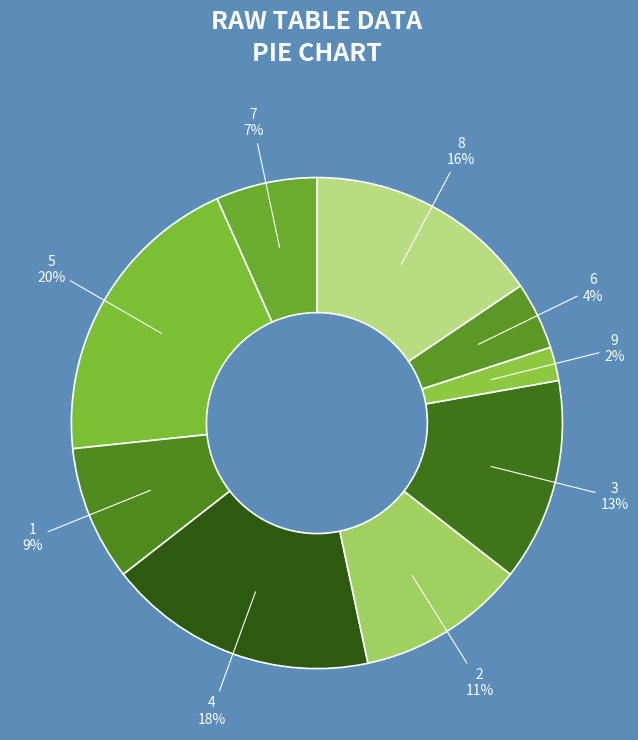

Count the number of slices in the pie.

9